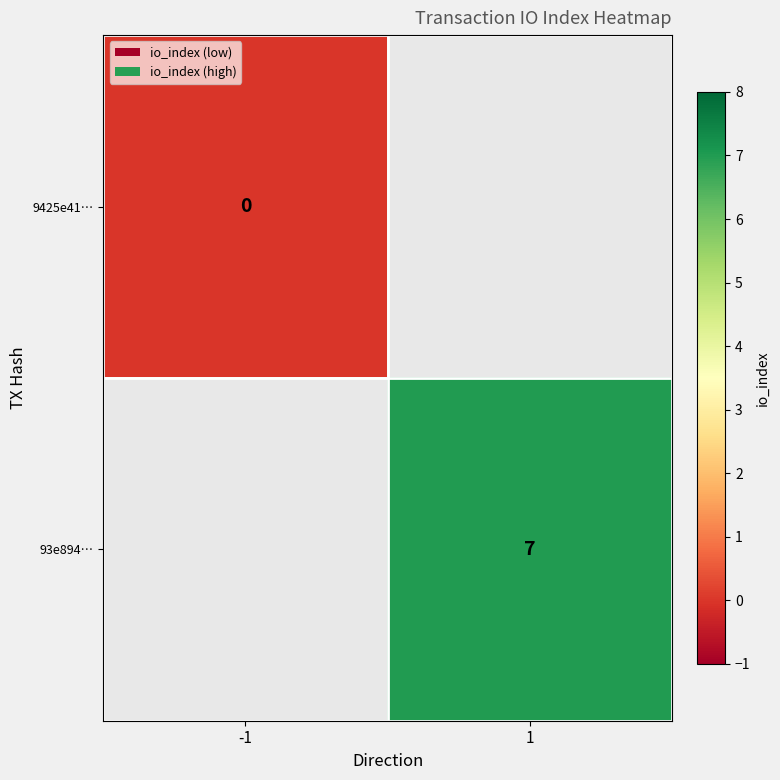

Which has a higher value, 1 or -1?

-1